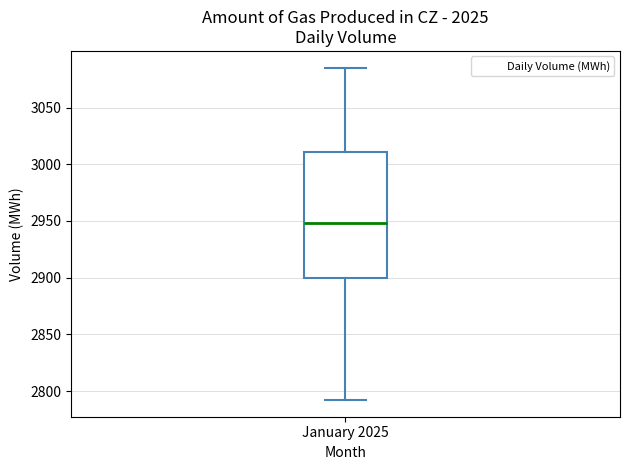

Transcribe this box plot: give where the median line is, the range the box spans, and where the two whiskers end, as read against the y-axis. The values are not printed on the chart, so give them approximately, as read against the axis.

median 2950, box 2900 to 3010, whiskers 2790 to 3085